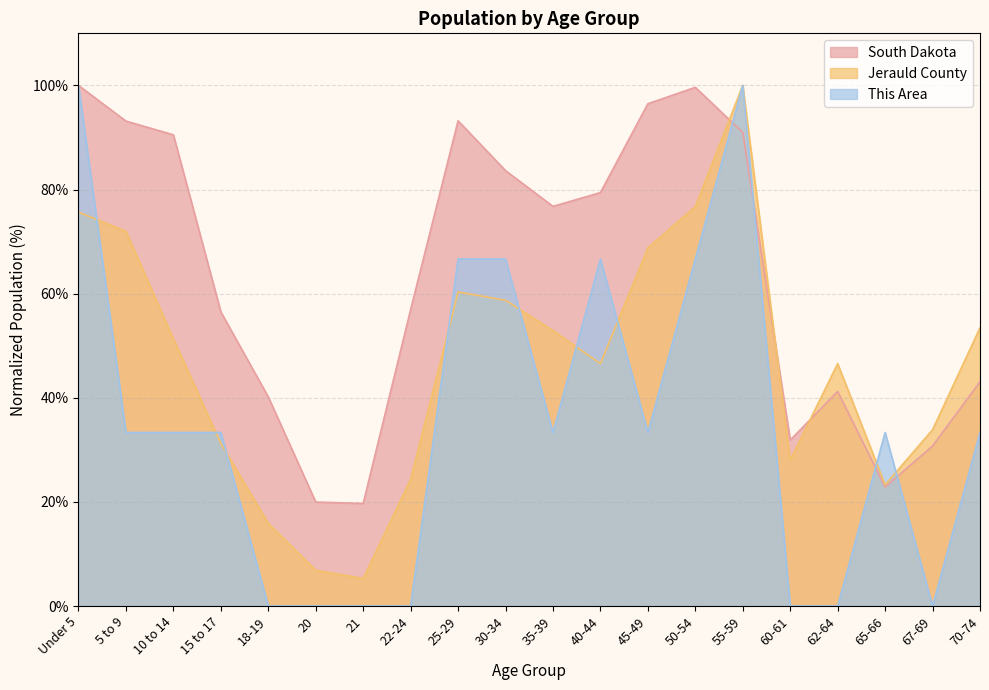

What is the approximate value of South Dakota at 20?

20.0